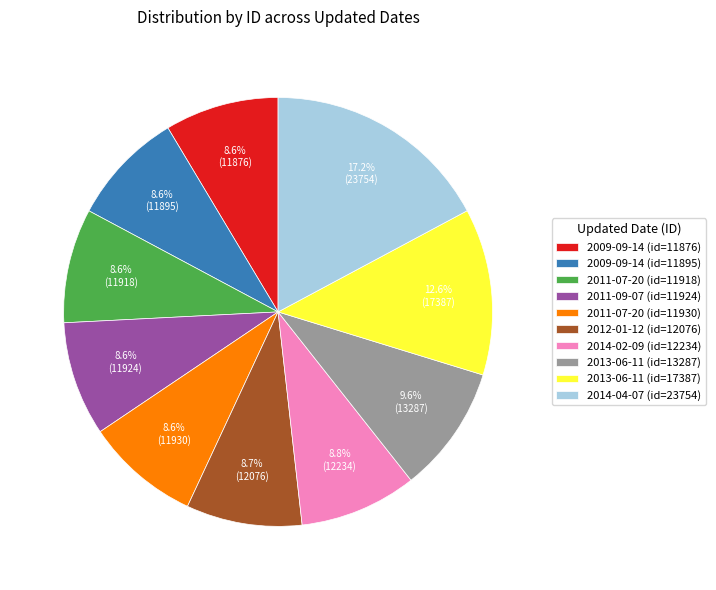

Is there a majority slice in this chart?

No